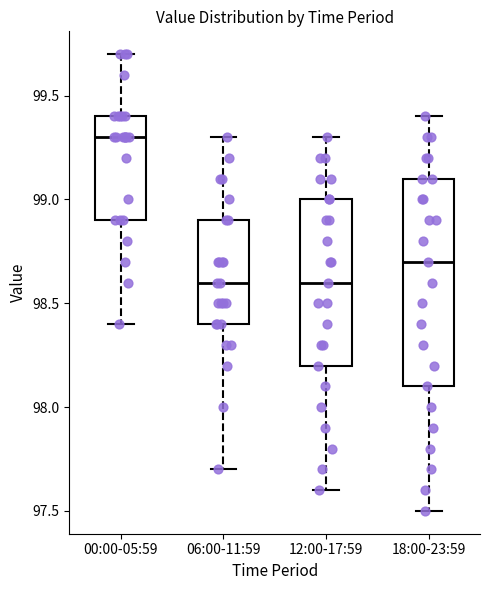

Where does the lower whisker of the box for 06:00-11:59 end on the y-axis? The values are not printed on the chart, so give them approximately, as read against the axis.

97.7